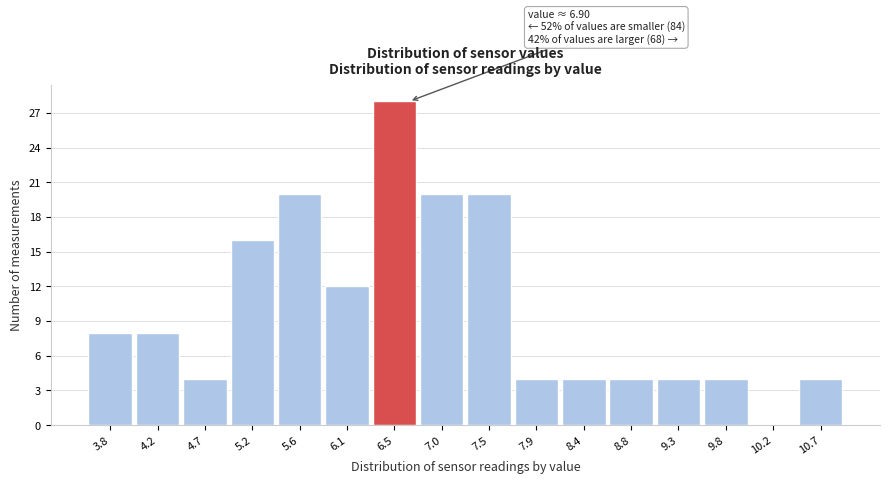

Reading left to right, extract all data points from this chart.

3.8=8	4.2=8	4.7=4	5.2=16	5.6=20	6.1=12	6.5=28	7.0=20	7.5=20	7.9=4	8.4=4	8.8=4	9.3=4	9.8=4	10.2=0	10.7=4